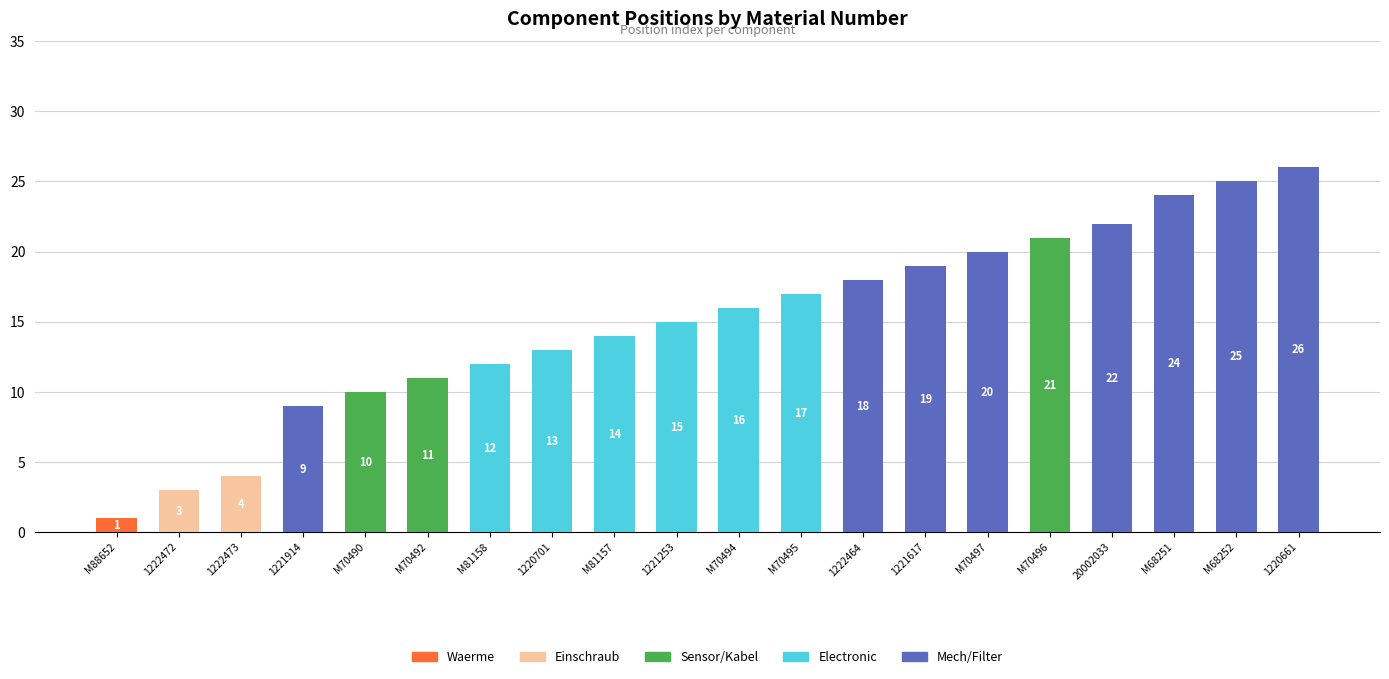

What is the total value across all series at M70497?

20